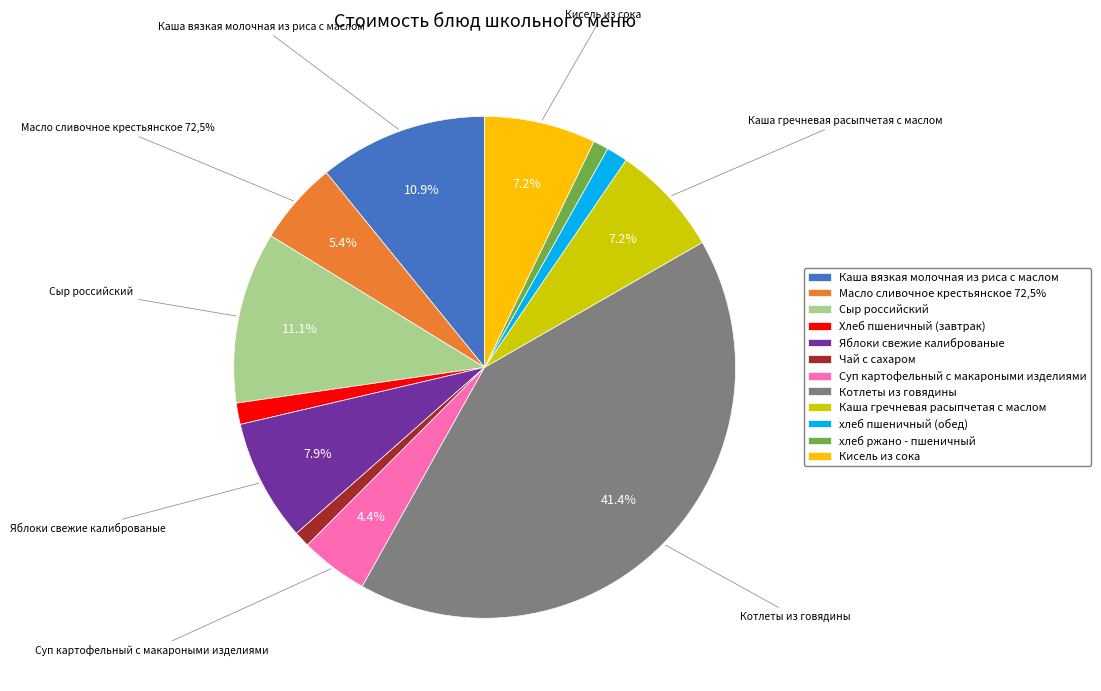

Does Сыр российский account for over 50% of the chart?

No